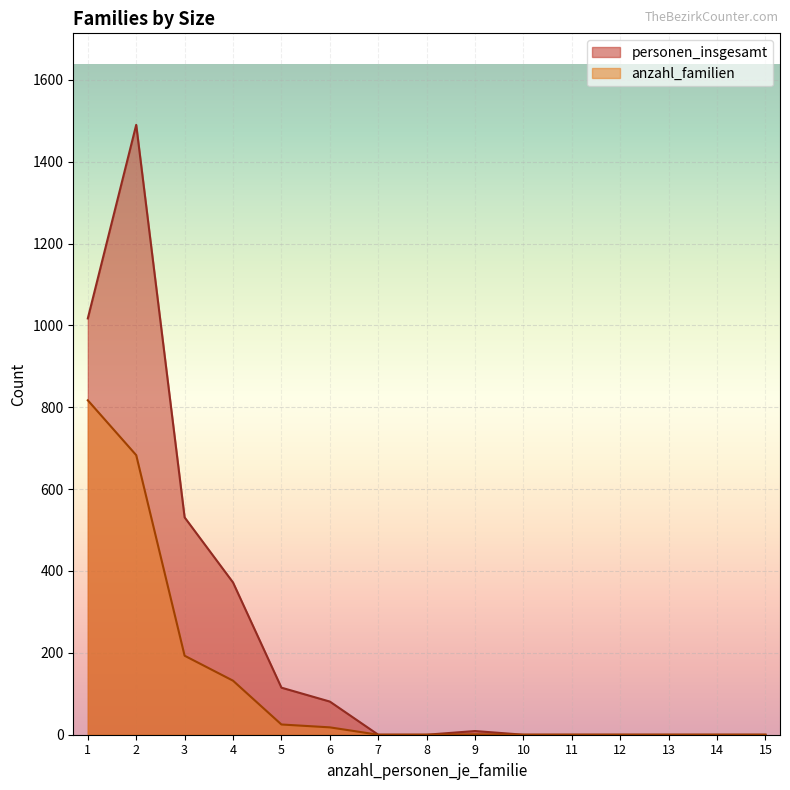

Which series has the widest spread of values?

personen_insgesamt